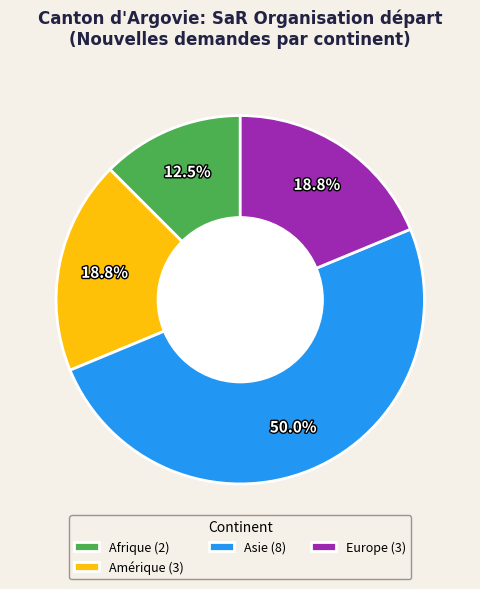

Between Europe (3) and Afrique (2), which is larger?

Europe (3)